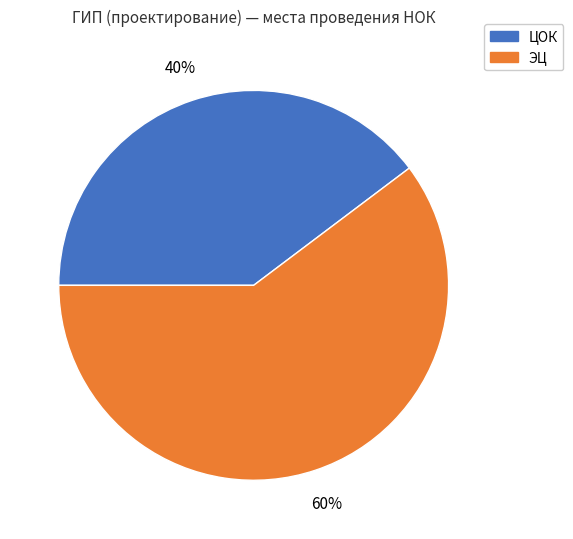

To the nearest percent, what is the average slice percentage?

50%